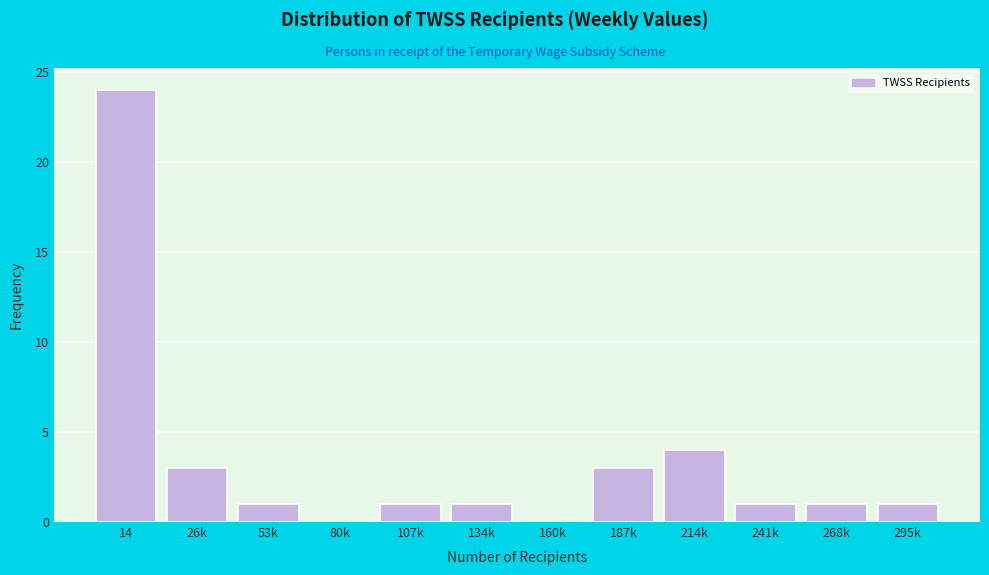

Reading left to right, transcribe all the data shown in this chart.

14=24	26k=3	53k=1	80k=0	107k=1	134k=1	160k=0	187k=3	214k=4	241k=1	268k=1	295k=1